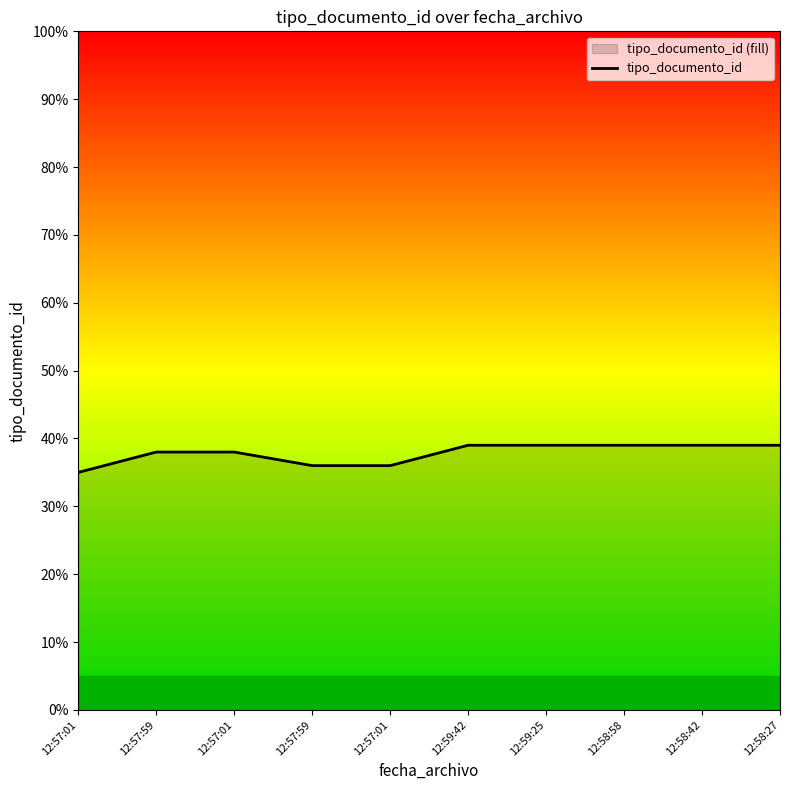

The chart shows a value of 10 at 12:57:59. True or false?

False